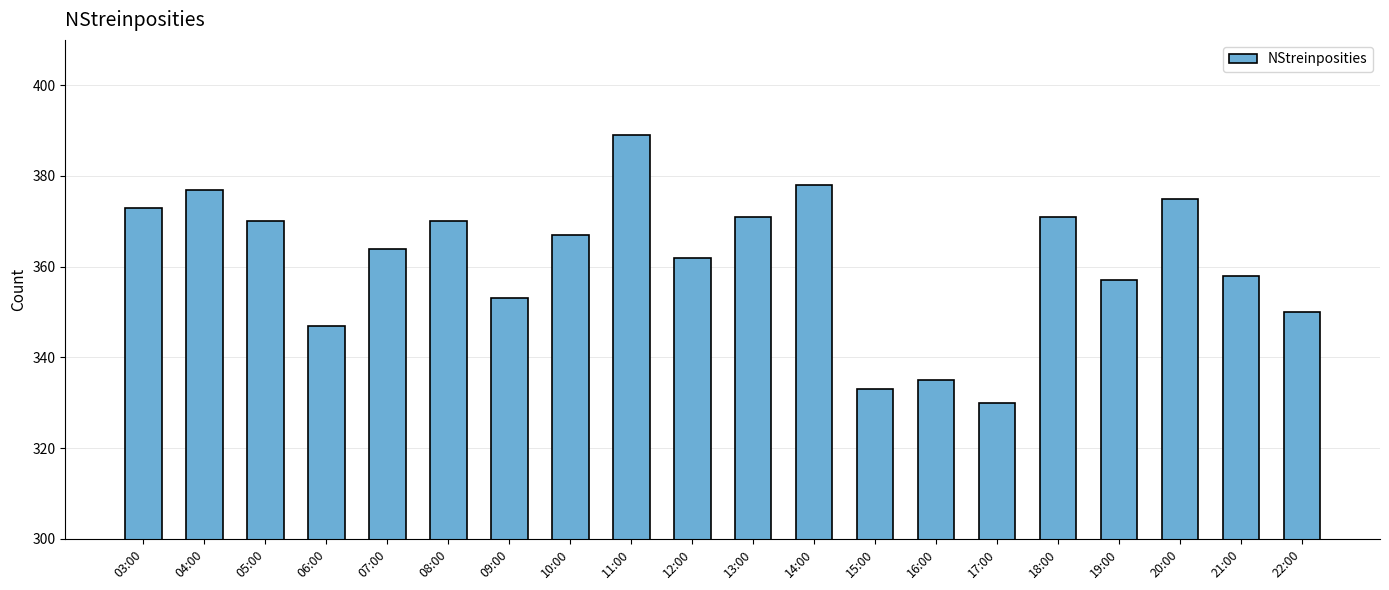

What is the minimum value shown in the chart?

330